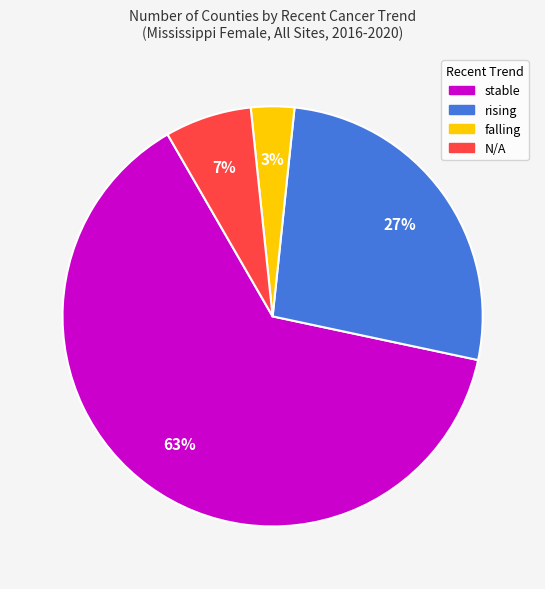

Does stable account for over 50% of the chart?

Yes